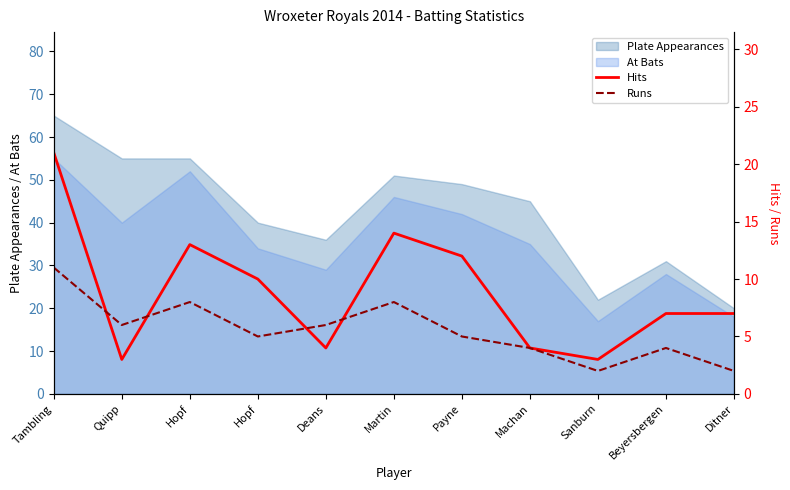

How many interior local valleys does the Hits series have?

3